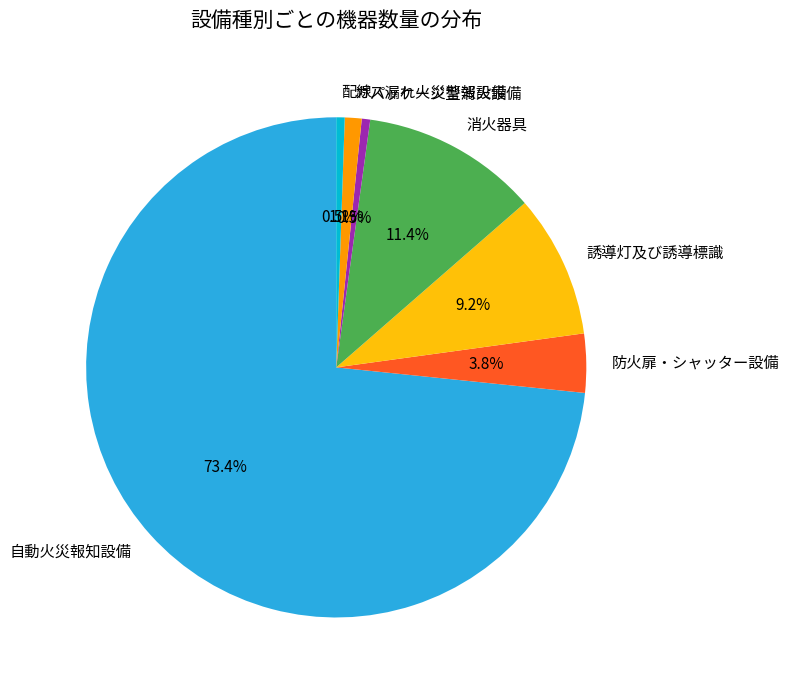

Is the sum of ガス漏れ火災警報設備 and 誘導灯及び誘導標識 greater than half?

No